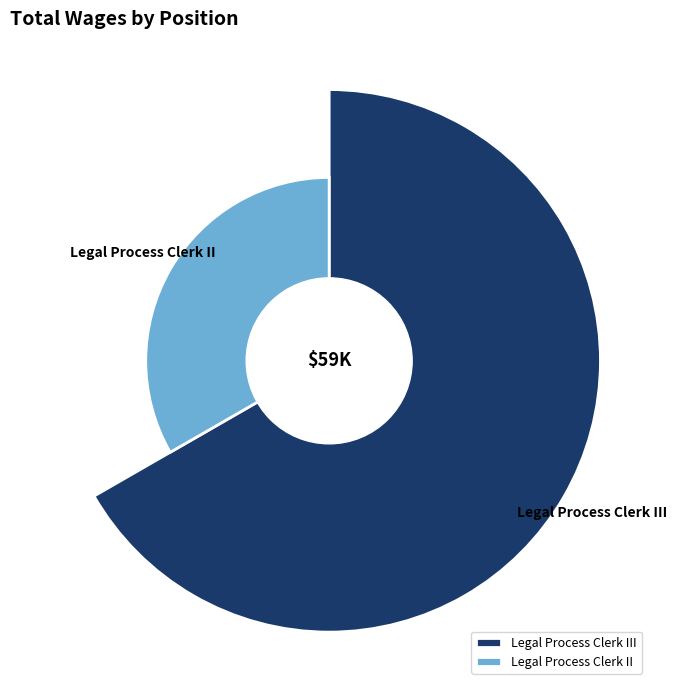

Do Legal Process Clerk II and Legal Process Clerk III together represent more than half of the pie?

Yes